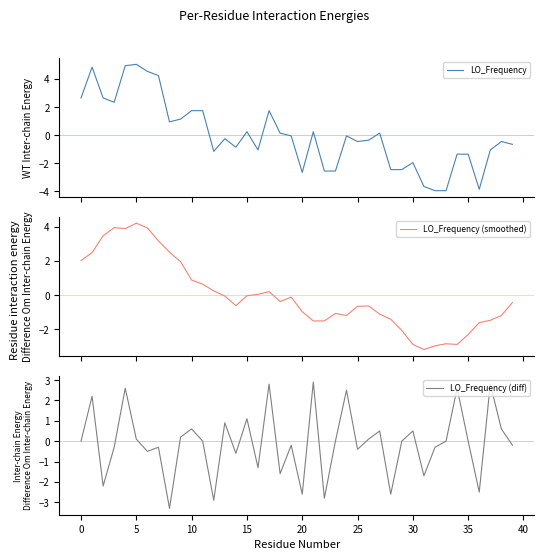

True or false: LO_Frequency and LO_Frequency (diff) cross at least once.

True